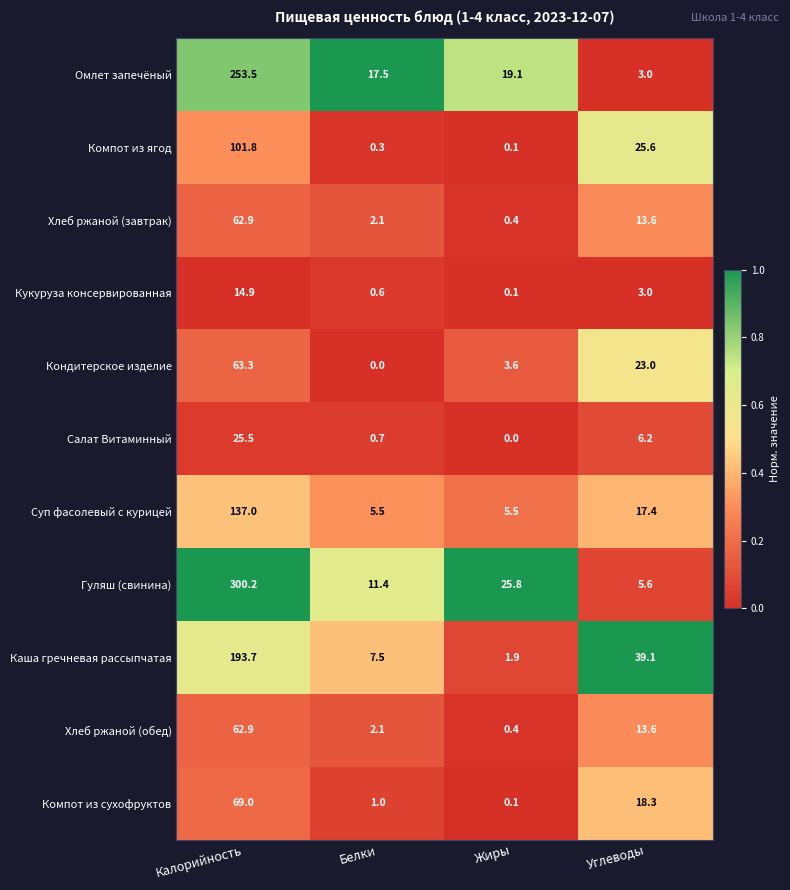

Which series changed the most between Жиры and Углеводы?

Каша гречневая рассыпчатая